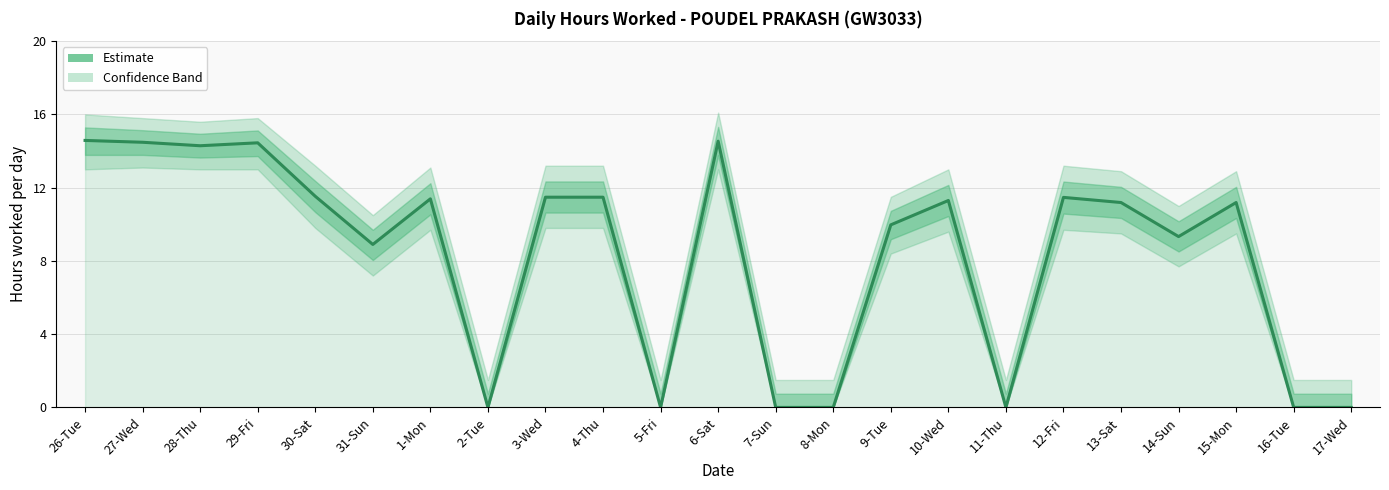

Rank the categories by value from lowest to highest.

2-Tue, 5-Fri, 7-Sun, 8-Mon, 11-Thu, 16-Tue, 17-Wed, 31-Sun, 14-Sun, 9-Tue, 13-Sat, 15-Mon, 10-Wed, 1-Mon, 12-Fri, 3-Wed, 4-Thu, 30-Sat, 28-Thu, 29-Fri, 27-Wed, 6-Sat, 26-Tue